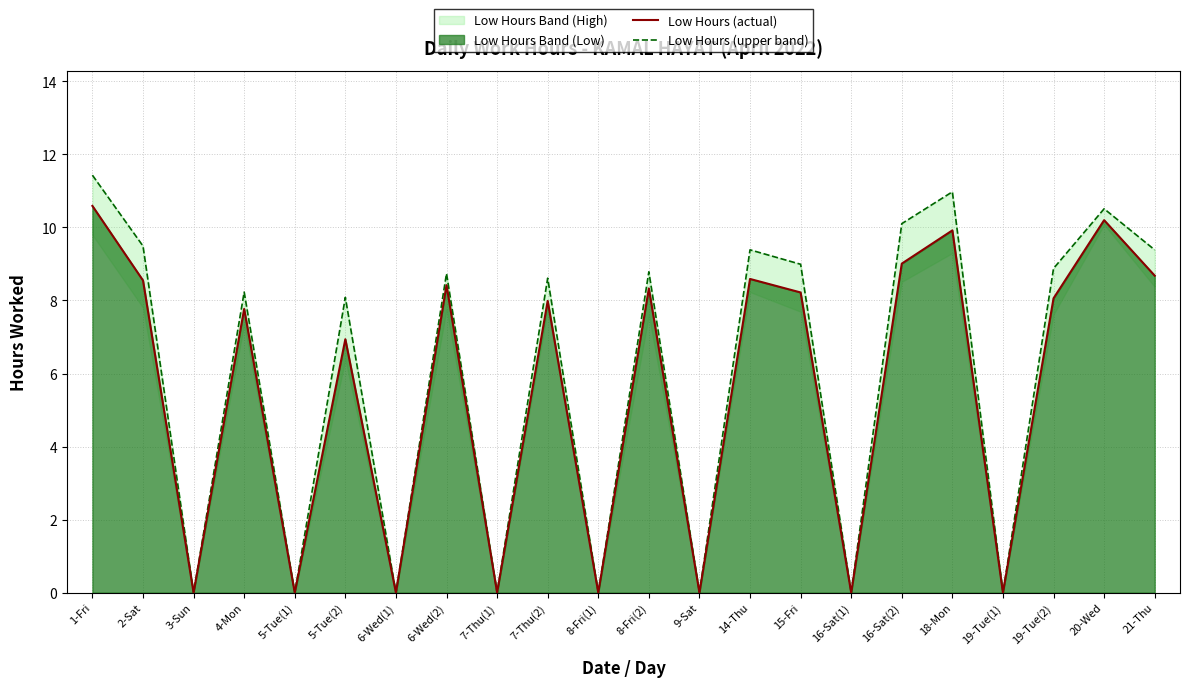

What is the difference between the maximum and minimum values in the Low Hours (actual) series?

10.6